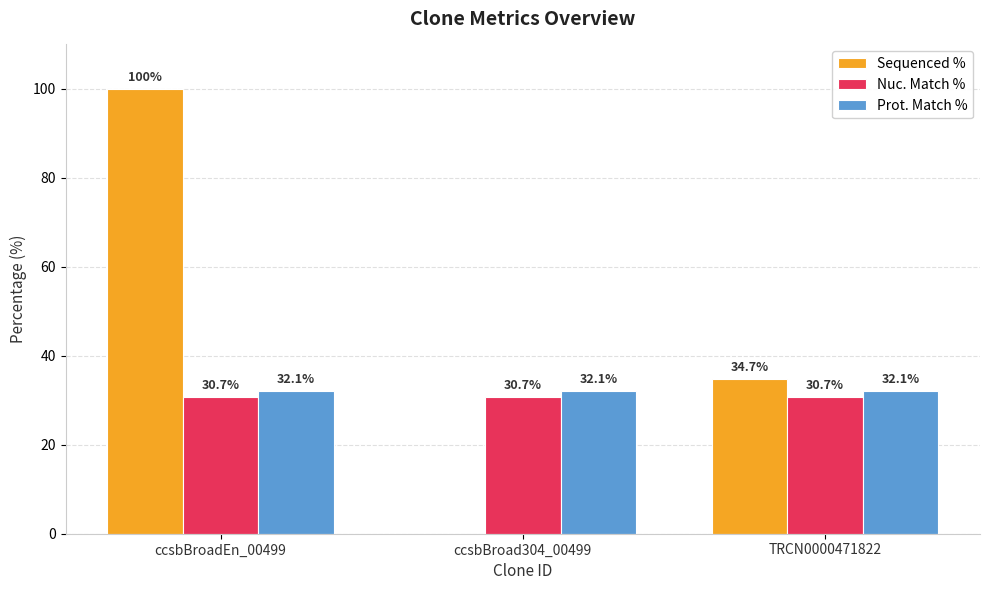

Reading right to left, list all the values displayed in this chart.

Sequenced %: TRCN0000471822=34.7	ccsbBroad304_00499=0.0	ccsbBroadEn_00499=100.0
Nuc. Match %: TRCN0000471822=30.7	ccsbBroad304_00499=30.7	ccsbBroadEn_00499=30.7
Prot. Match %: TRCN0000471822=32.1	ccsbBroad304_00499=32.1	ccsbBroadEn_00499=32.1